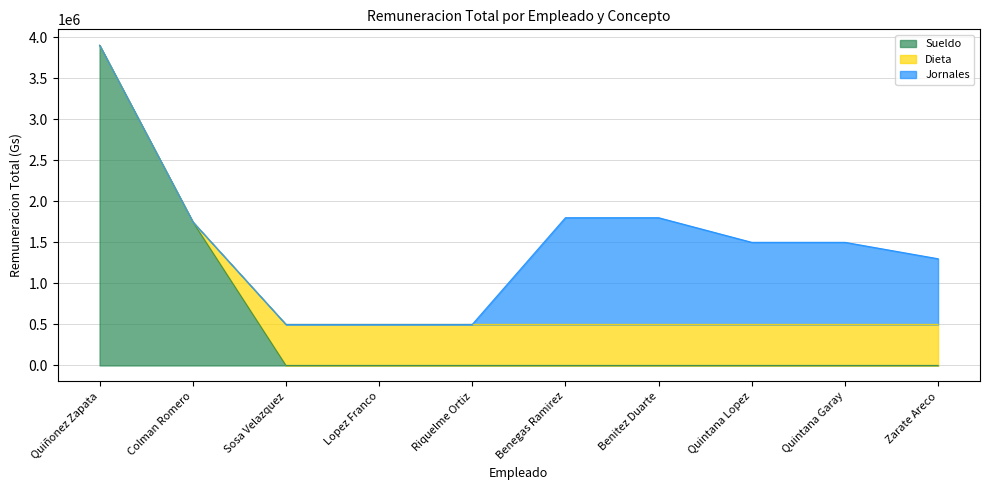

What is the sum of the Jornales values at Sosa Velazquez and Benegas Ramirez?

1300000